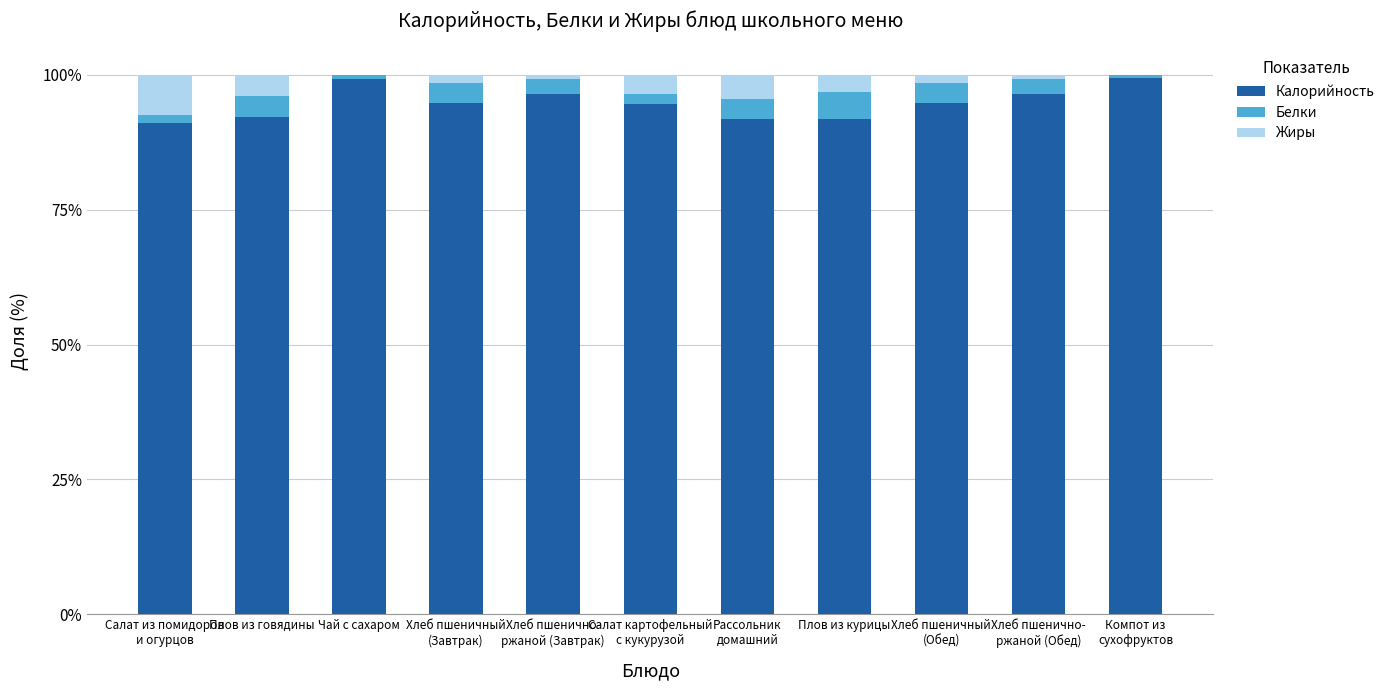

What is the sum of all Калорийность values?

1042.2